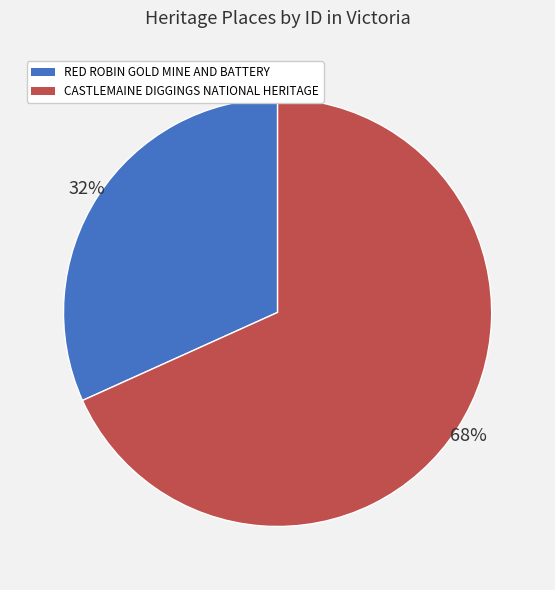

Between CASTLEMAINE DIGGINGS NATIONAL HERITAGE and RED ROBIN GOLD MINE AND BATTERY, which is larger?

CASTLEMAINE DIGGINGS NATIONAL HERITAGE